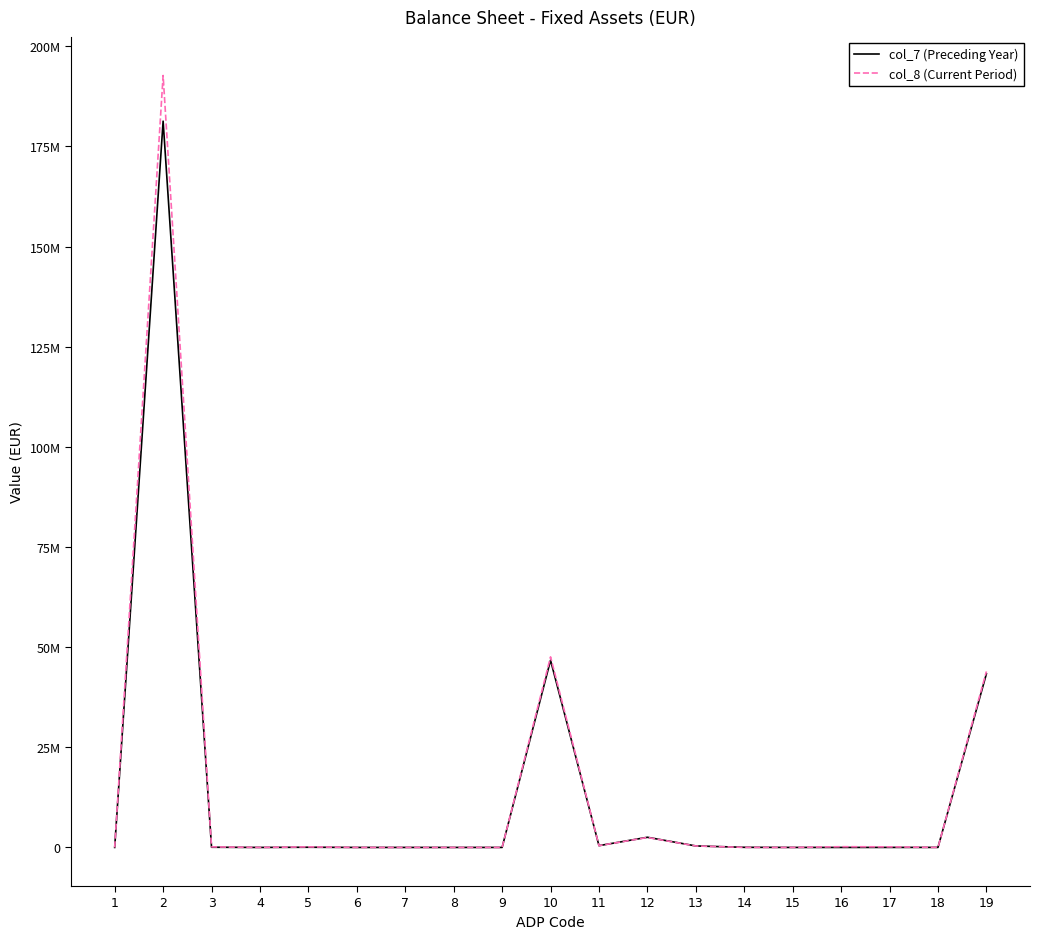

The col_8 (Current Period) series shows 39550623 at 2. True or false?

False